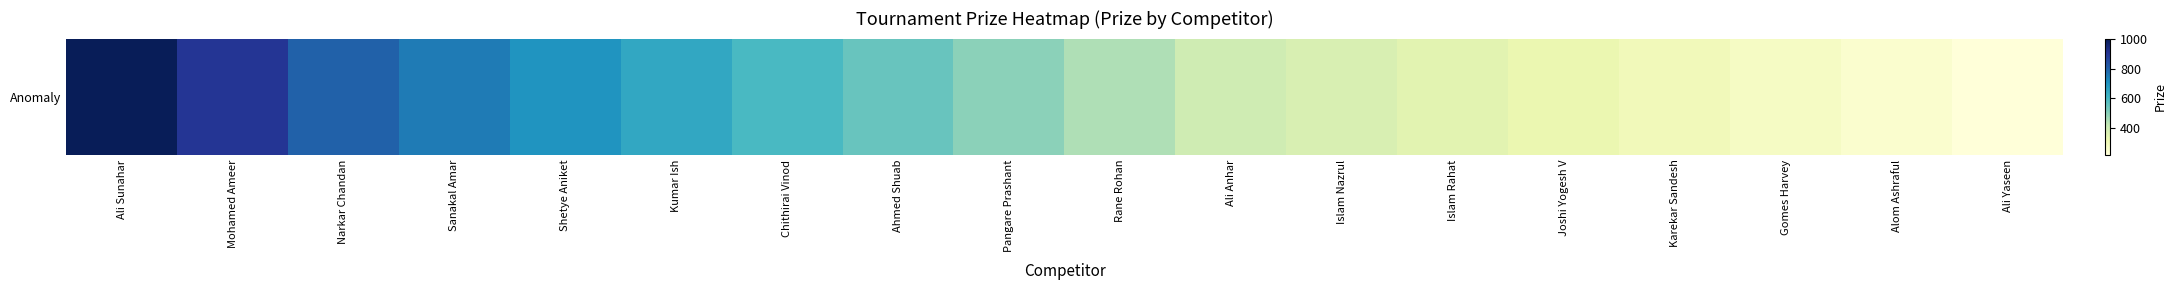

List the labels in order of value, smallest first.

Ali Yaseen, Alom Ashraful, Gomes Harvey, Karekar Sandesh, Joshi Yogesh V, Islam Rahat, Islam Nazrul, Ali Anhar, Rane Rohan, Pangare Prashant, Ahmed Shuab, Chithirai Vinod, Kumar Ish, Shetye Aniket, Sanakal Amar, Narkar Chandan, Mohamed Ameer, Ali Sunahar